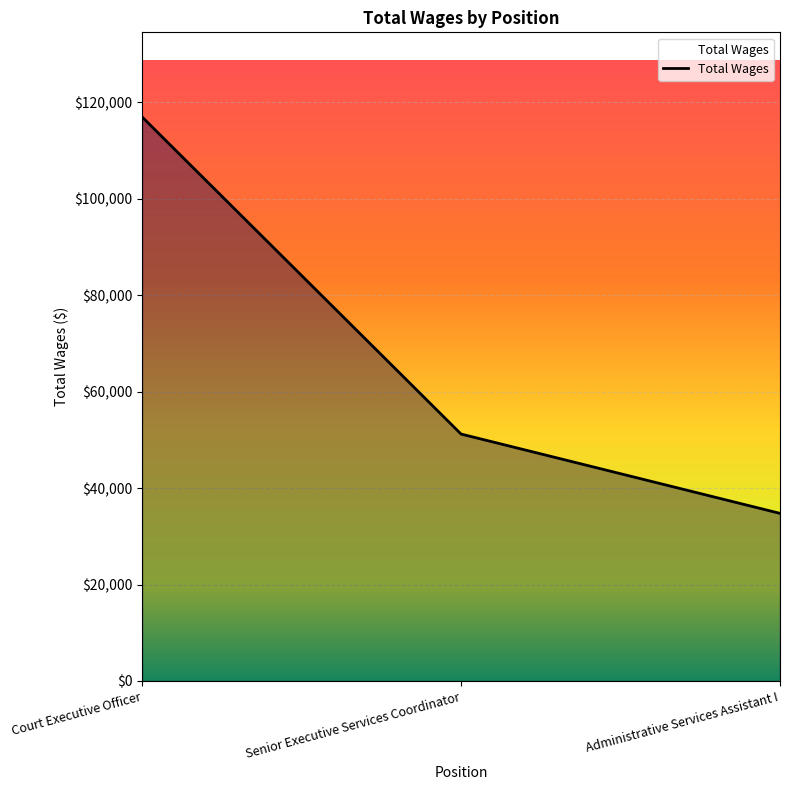

True or false: the data shows 34762 at Administrative Services Assistant I.

True